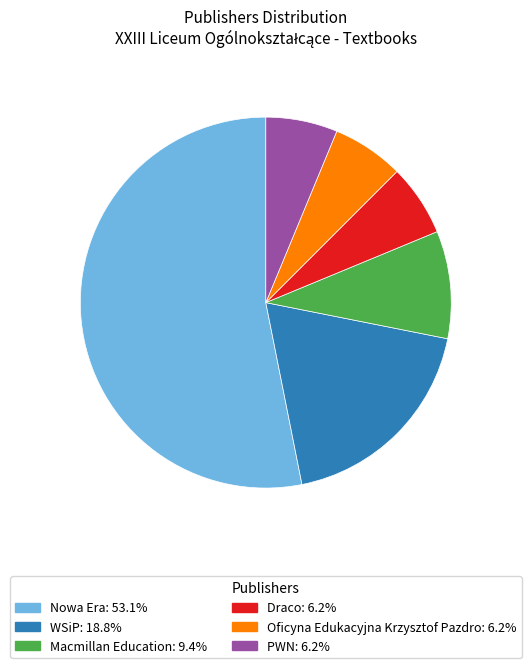

Between Macmillan Education and Nowa Era, which is larger?

Nowa Era